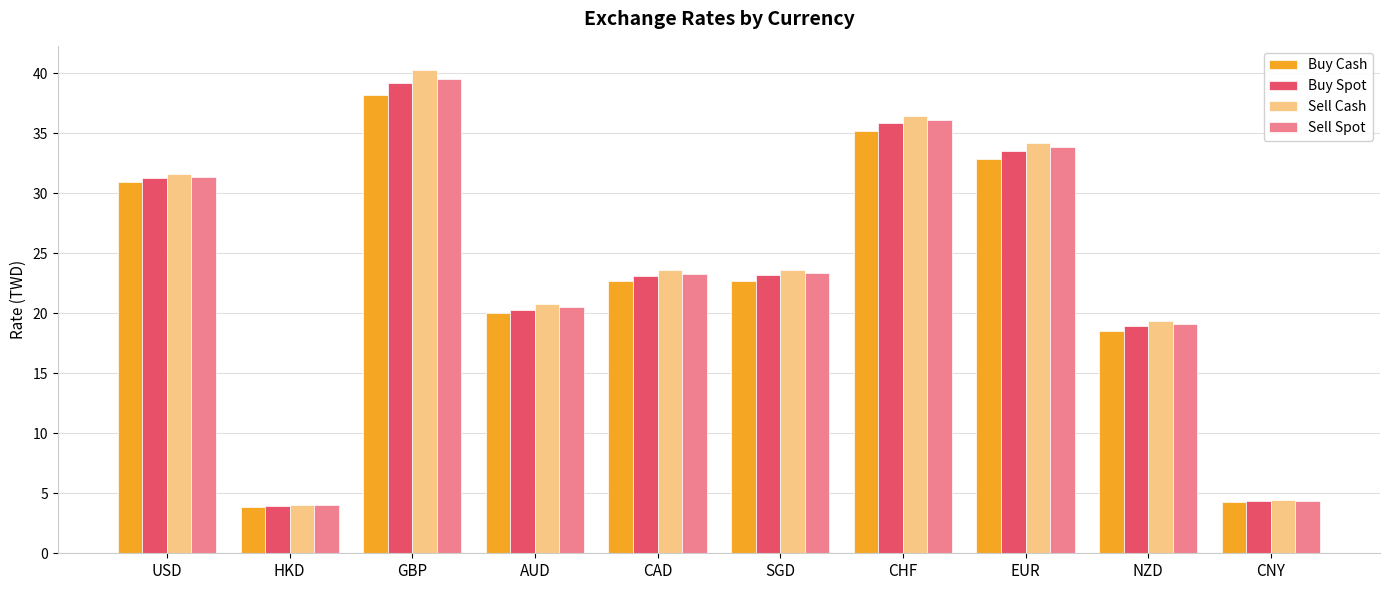

At which category does the chart reach its peak across all series?

GBP